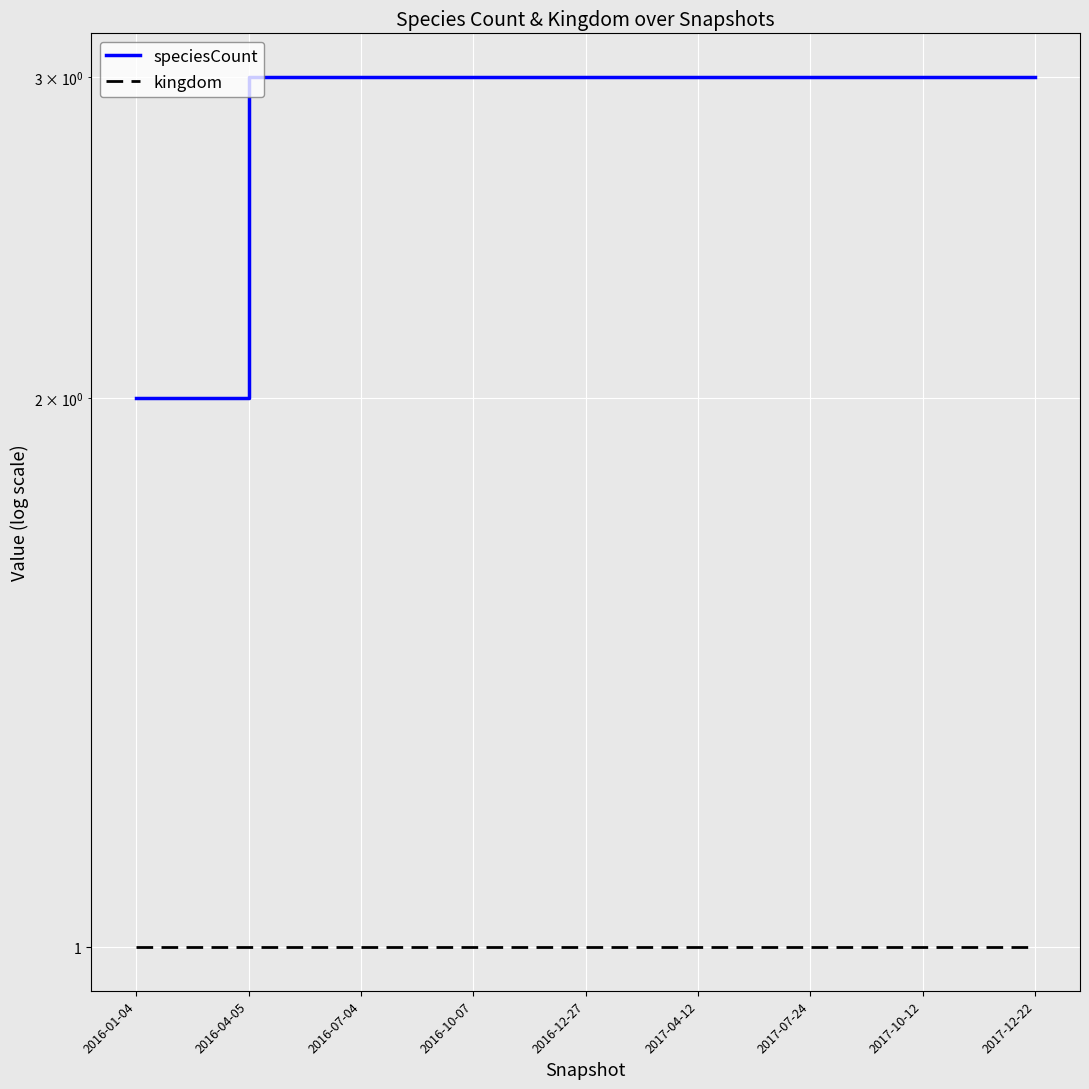

True or false: kingdom has a value of 1 at 2016-04-05.

True